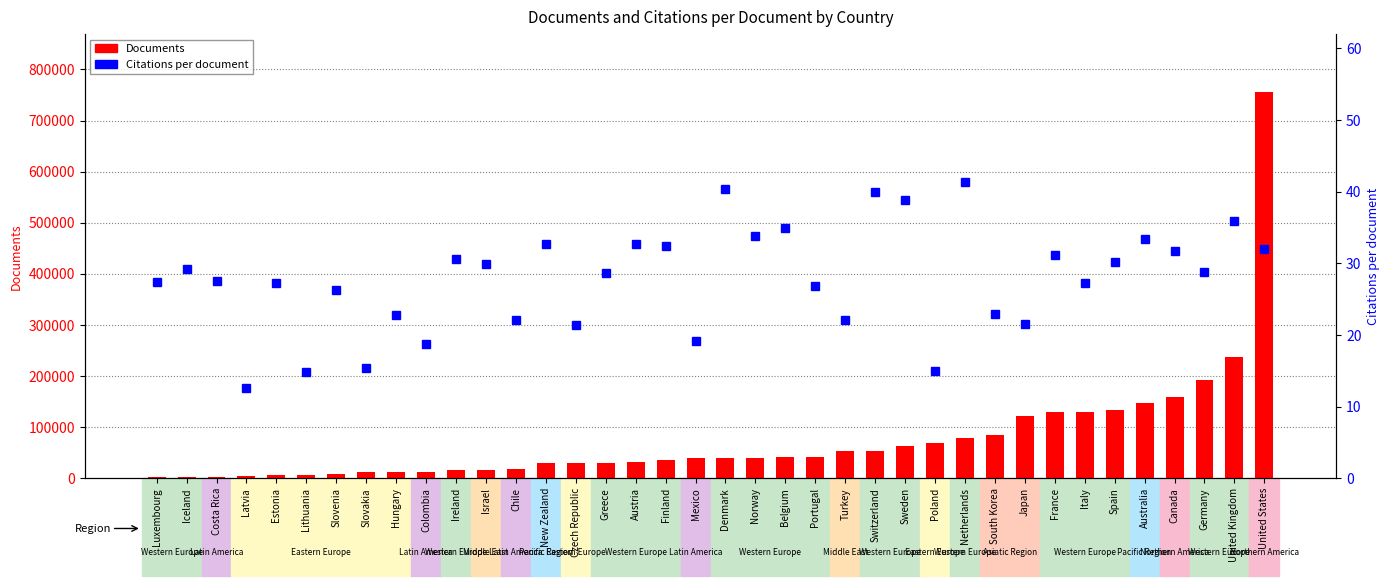

What is the sum of all Documents values?

2891750.0